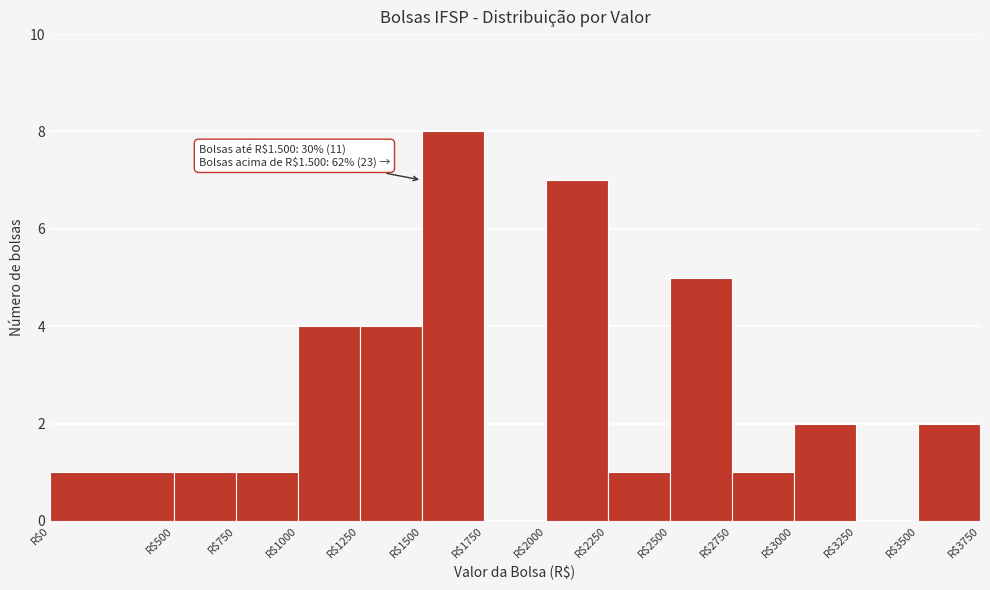

Over which range of the x-axis is the bar tallest?

1500 to 1750